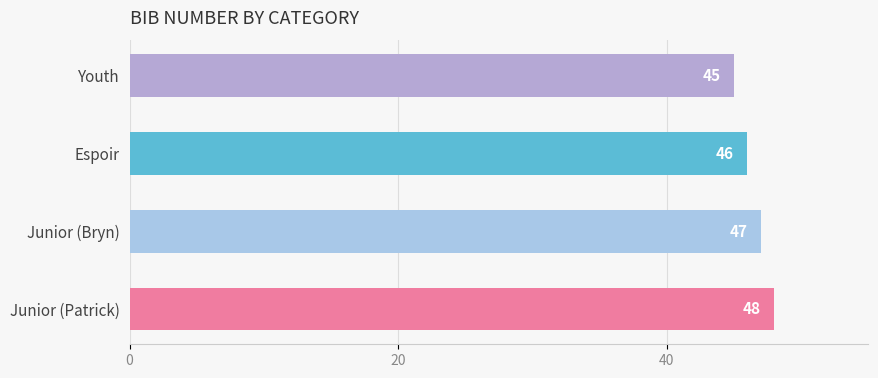

Reading top to bottom, transcribe all the data shown in this chart.

45	46	47	48